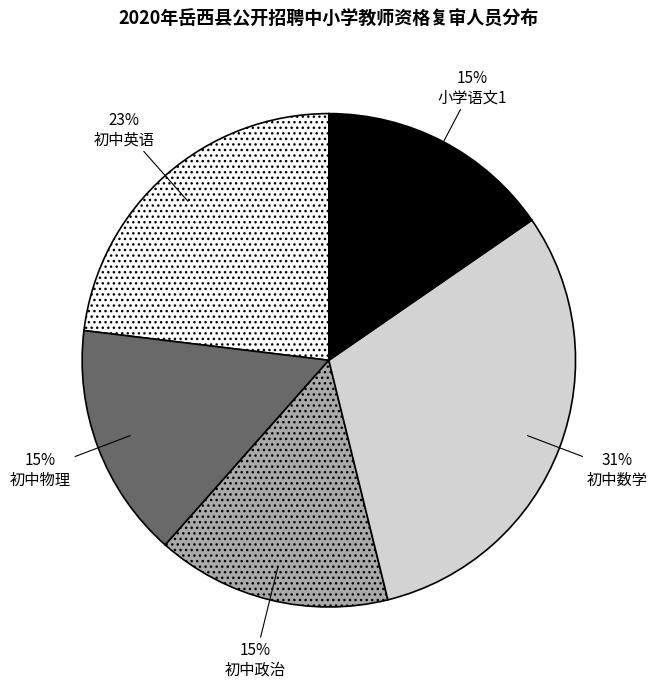

Do 初中数学 and 初中英语 together represent more than half of the pie?

Yes